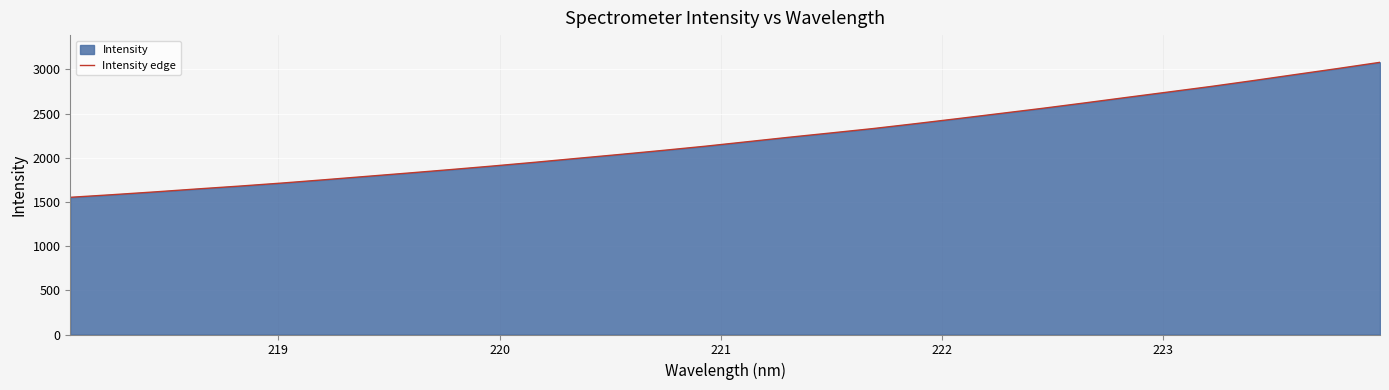

What is the maximum value shown in the chart?

3079.6